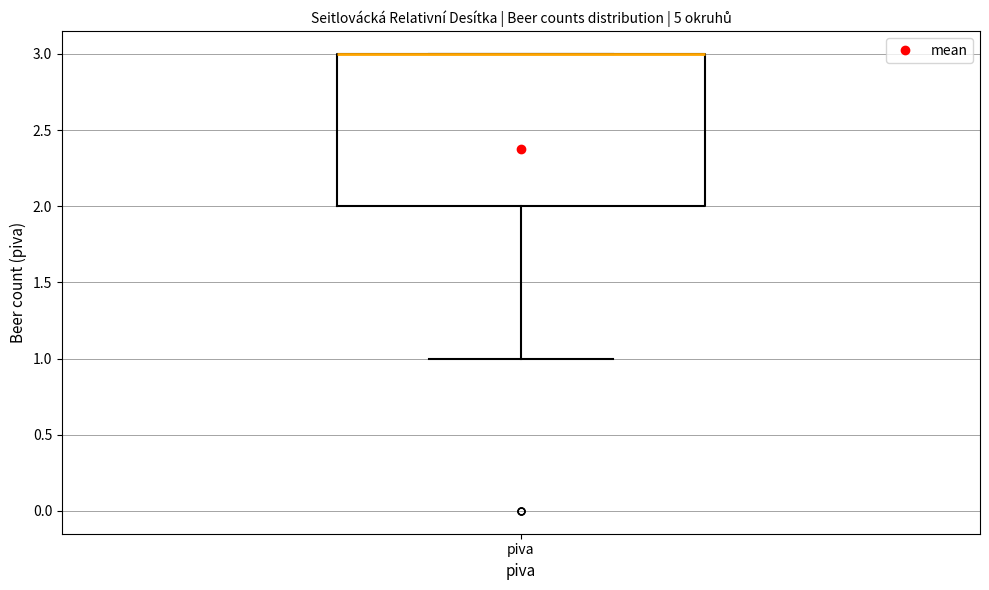

Where is the lower edge of the box for piva on the y-axis? The values are not printed on the chart, so give them approximately, as read against the axis.

2